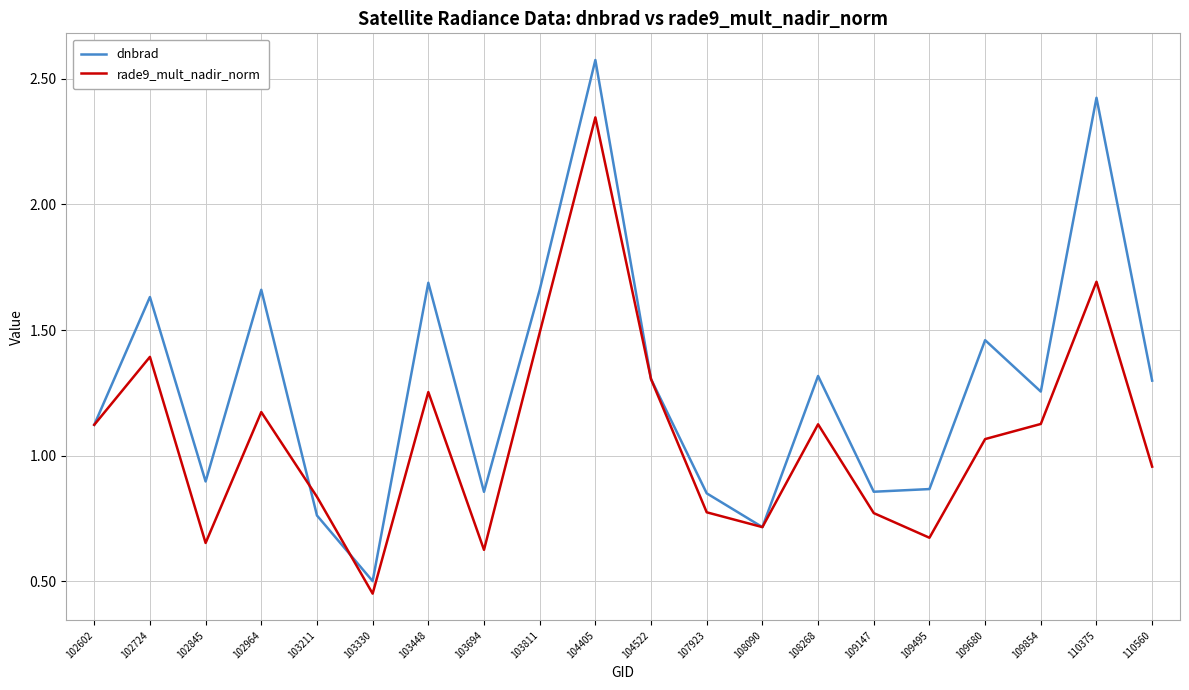

Rank the series by their average value, from lowest to highest.

rade9_mult_nadir_norm, dnbrad